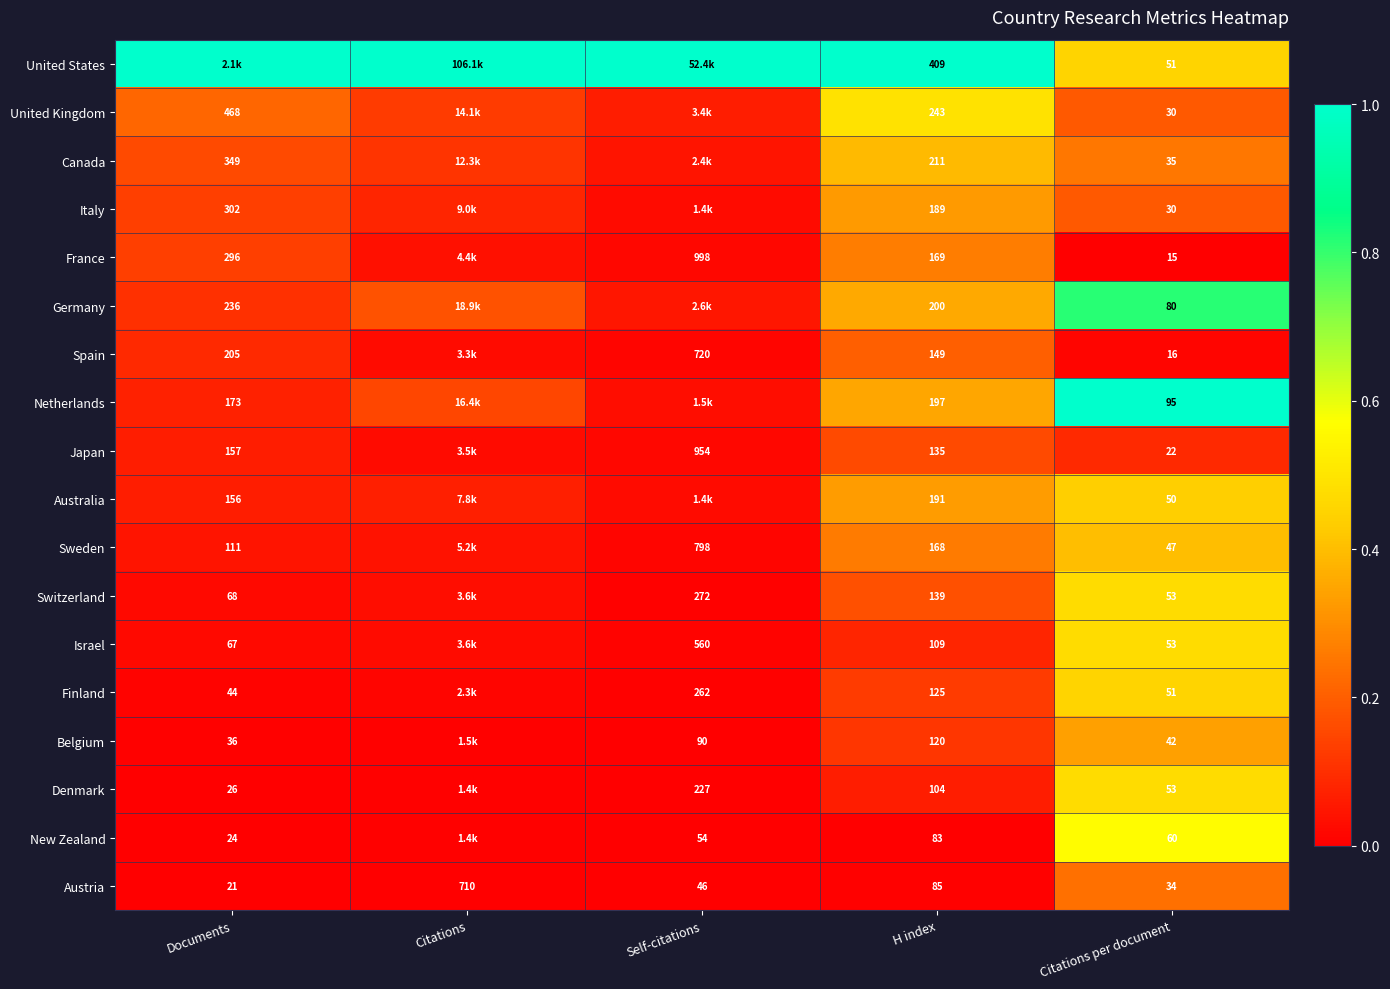

Is it true that Canada equals 0.3 at Citations per document?

False